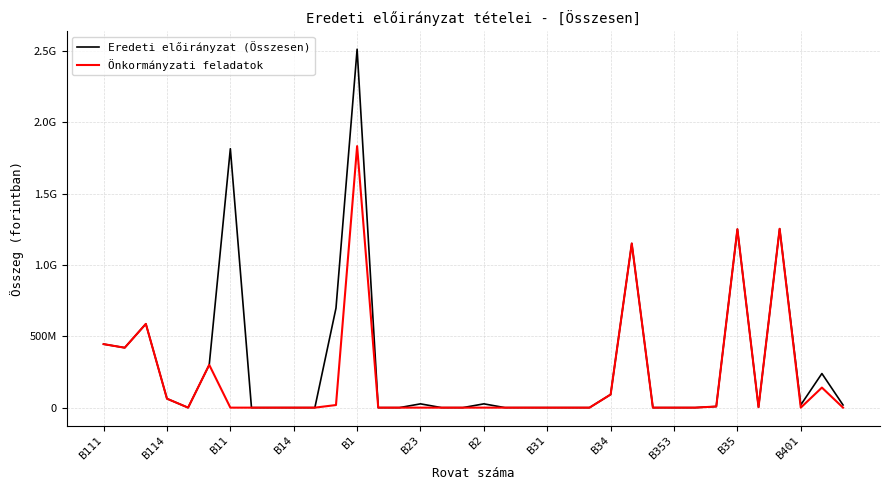

Does the chart have visible grid lines?

Yes